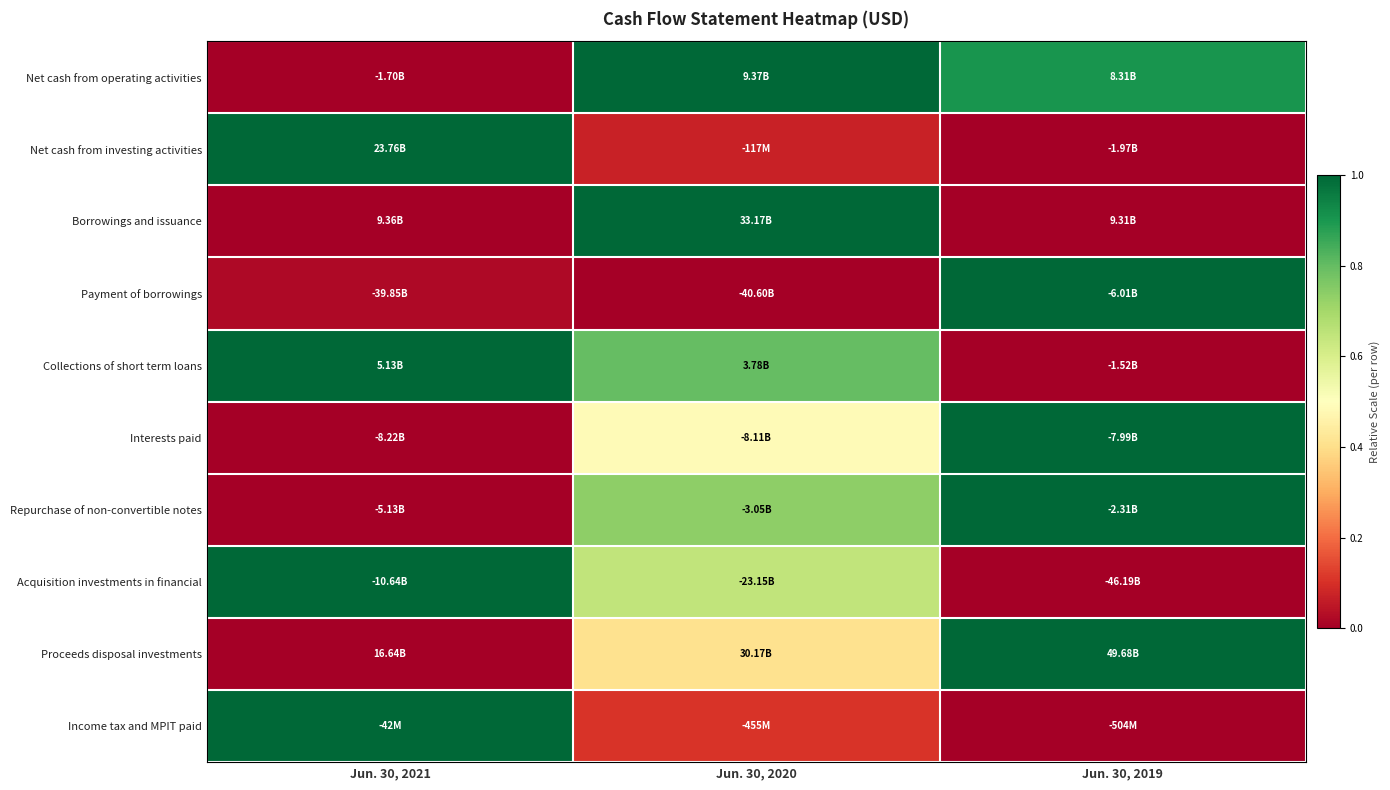

Which has a higher value, Jun. 30, 2020 or Jun. 30, 2019?

Jun. 30, 2020